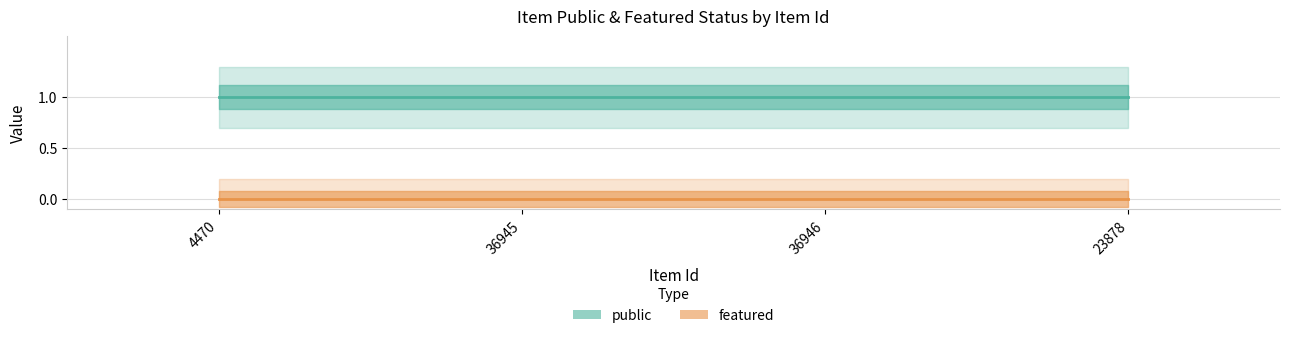

At 4470, list the series in order from largest to smallest.

public, featured